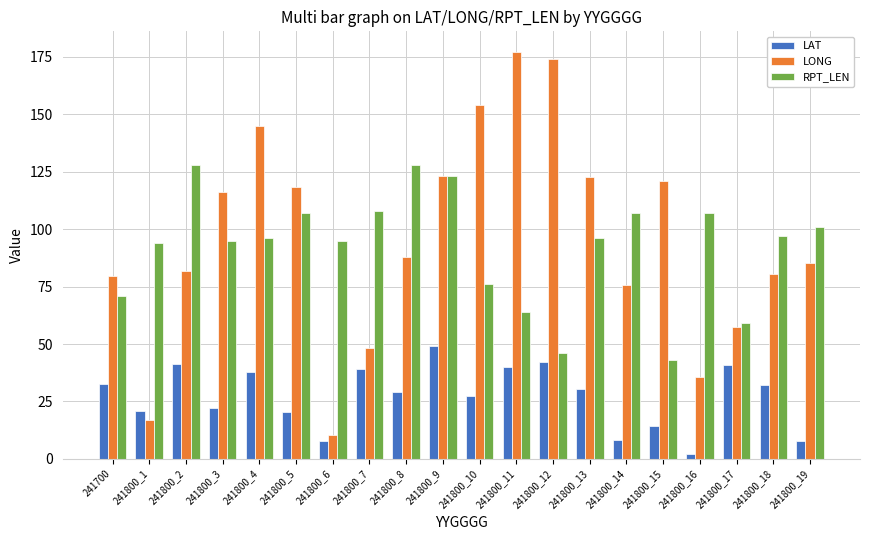

What are all the series names shown in the legend?

LAT, LONG, RPT_LEN